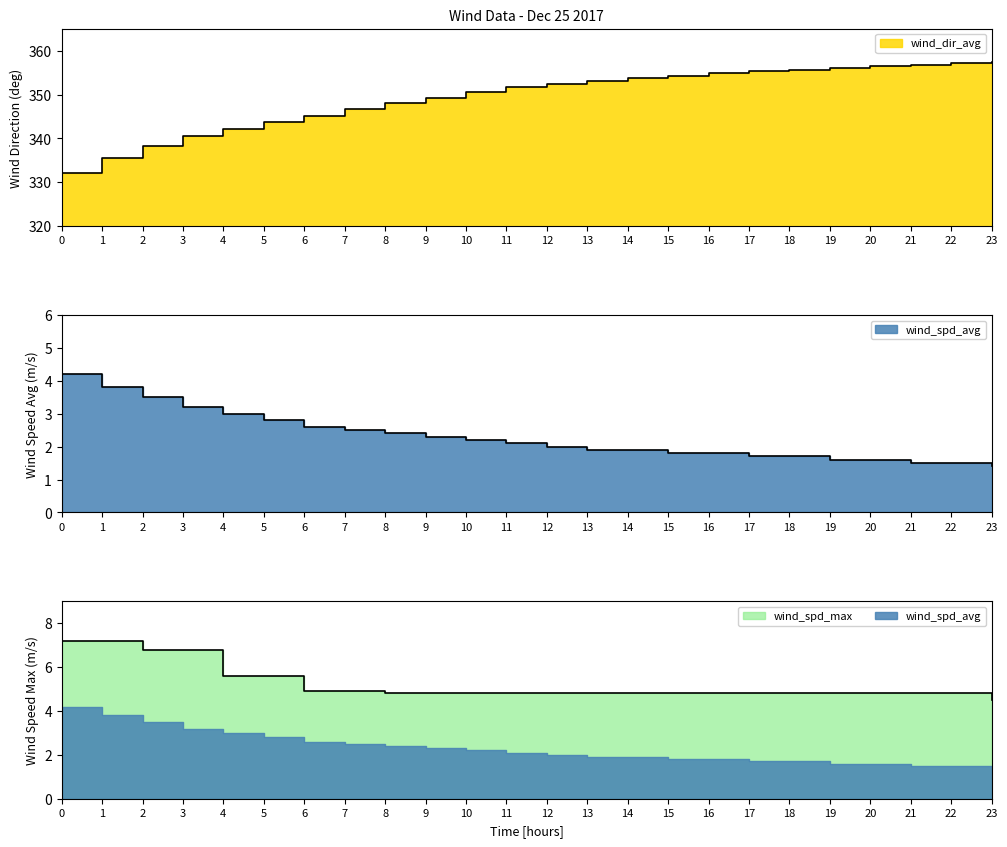

What position from the right is 10:00?

14